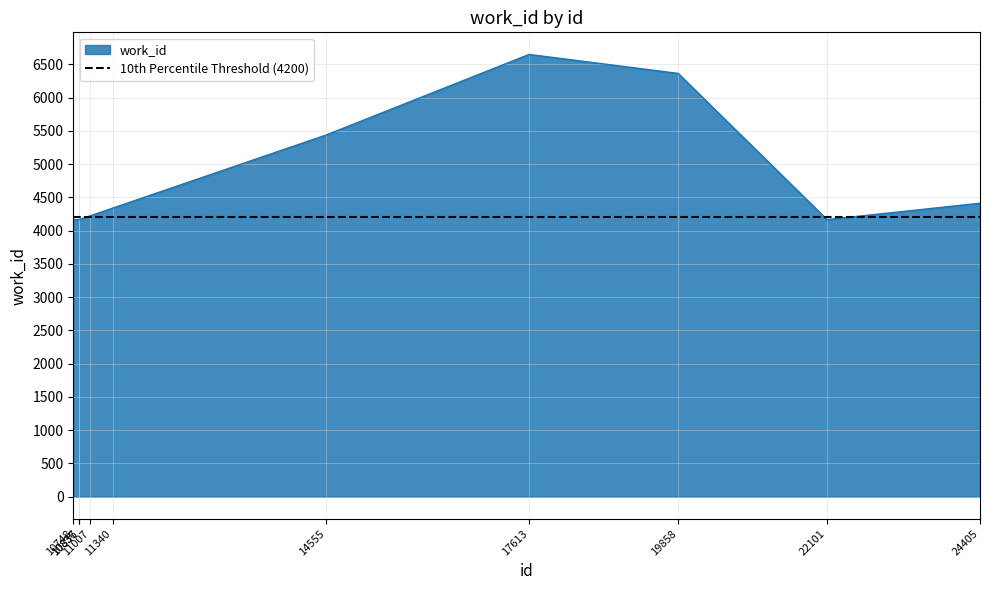

Is it true that the value at 10748 is 6606?

False